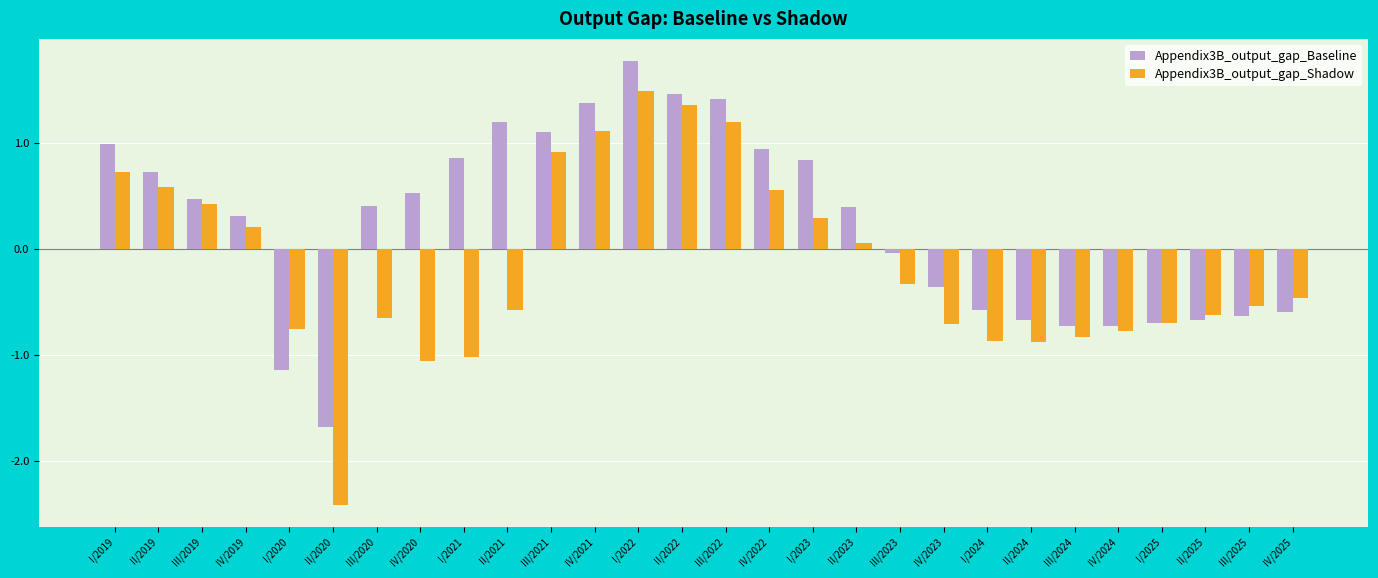

What is the approximate value of Appendix3B_output_gap_Baseline at I/2019?

1.0